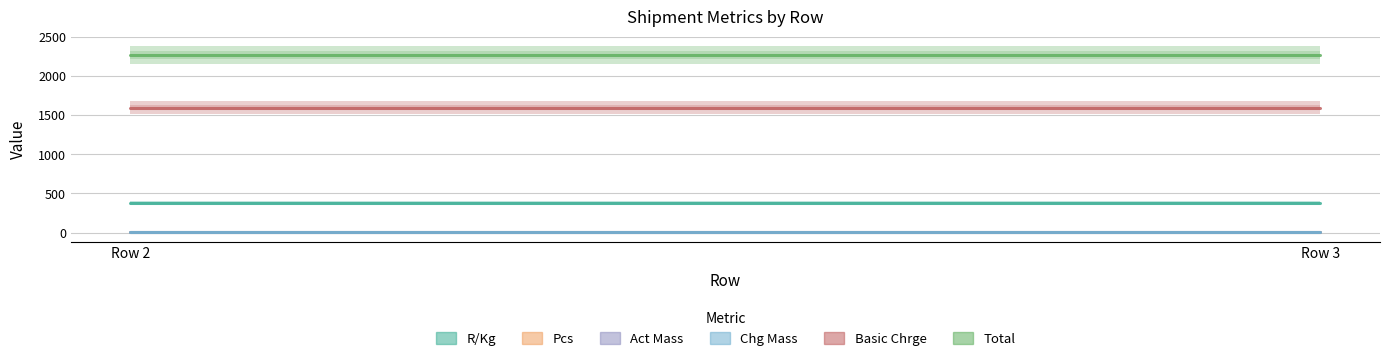

At how many categories does at least one series exceed 85?

2